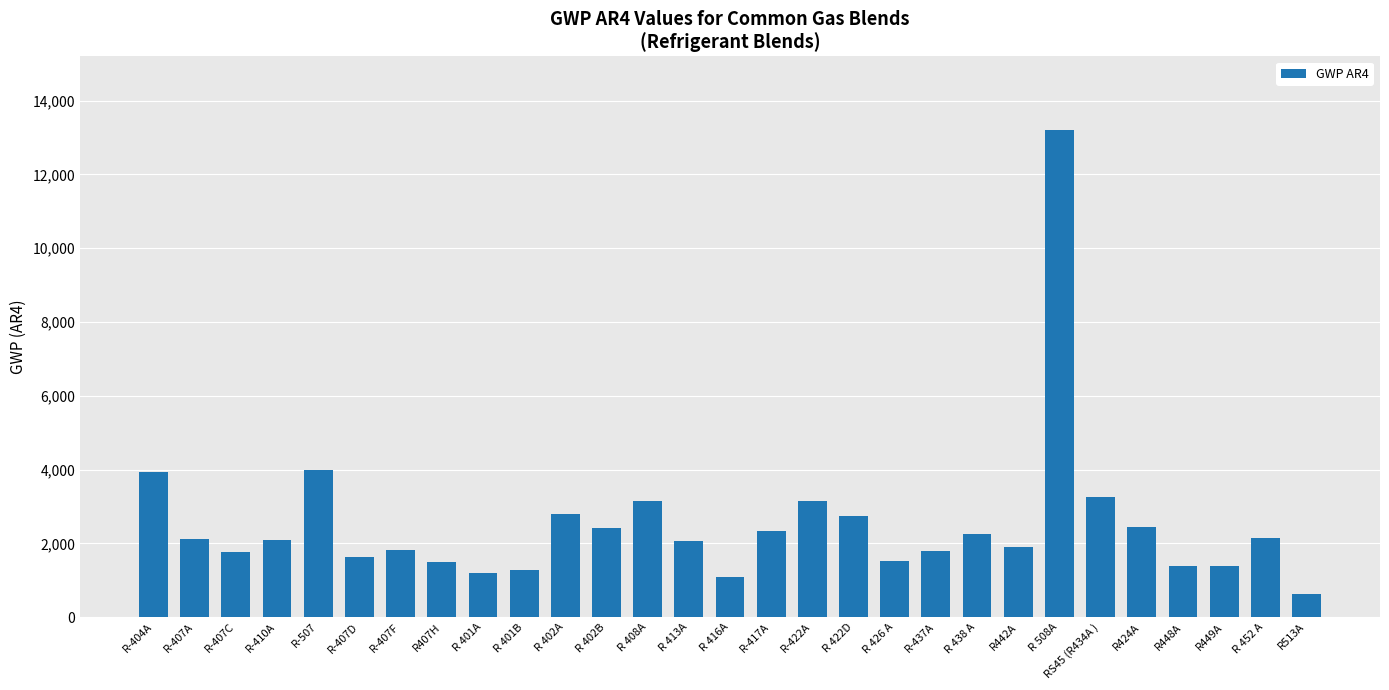

At which label is the value closest to 6922?

R-507